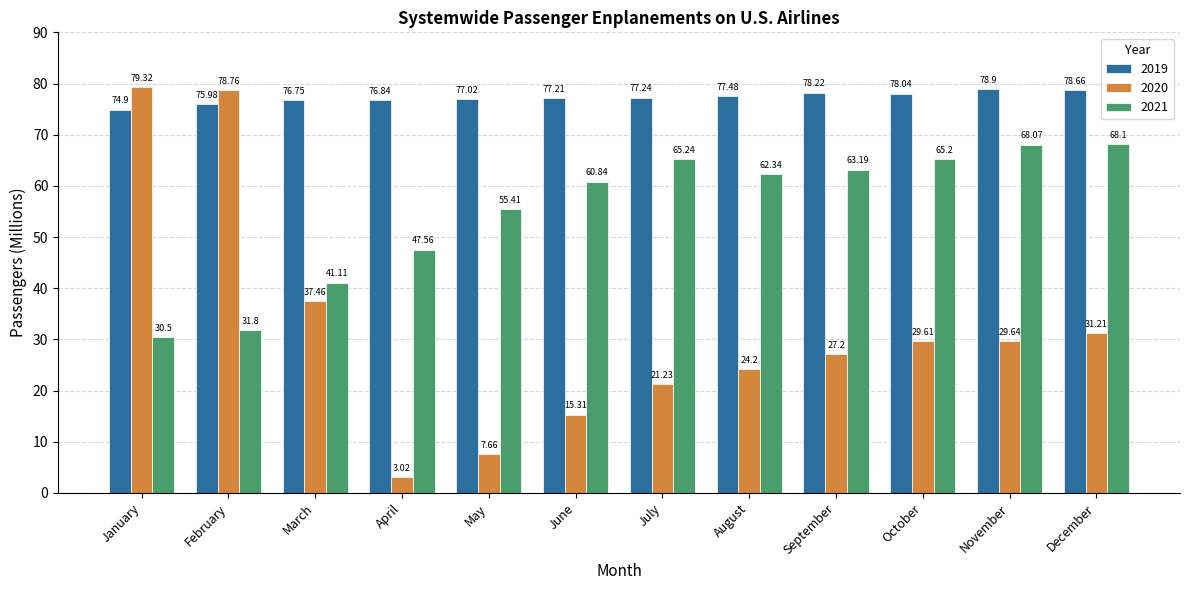

Is it true that 2019 equals 78.2 at September?

True